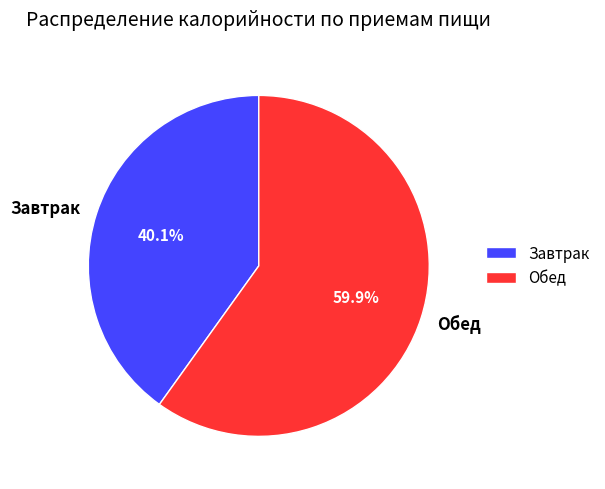

To the nearest percent, what is the average slice percentage?

50%